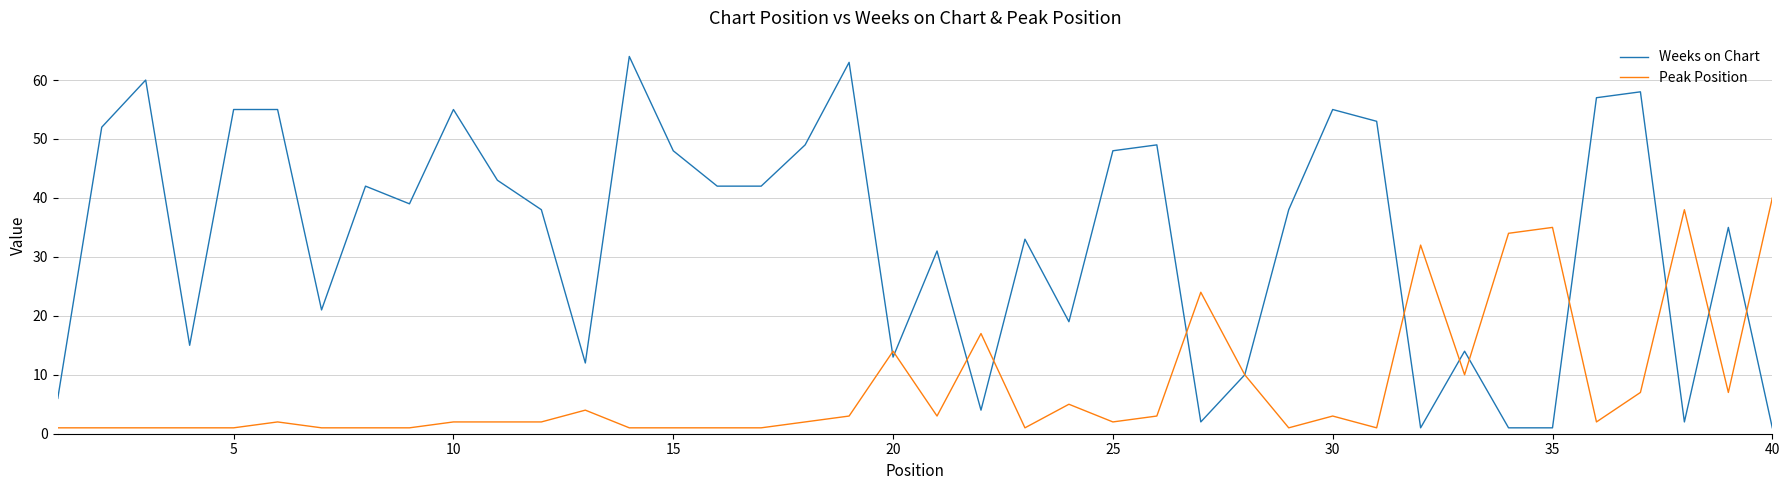

List the series in order of their peak value, highest first.

Weeks on Chart, Peak Position